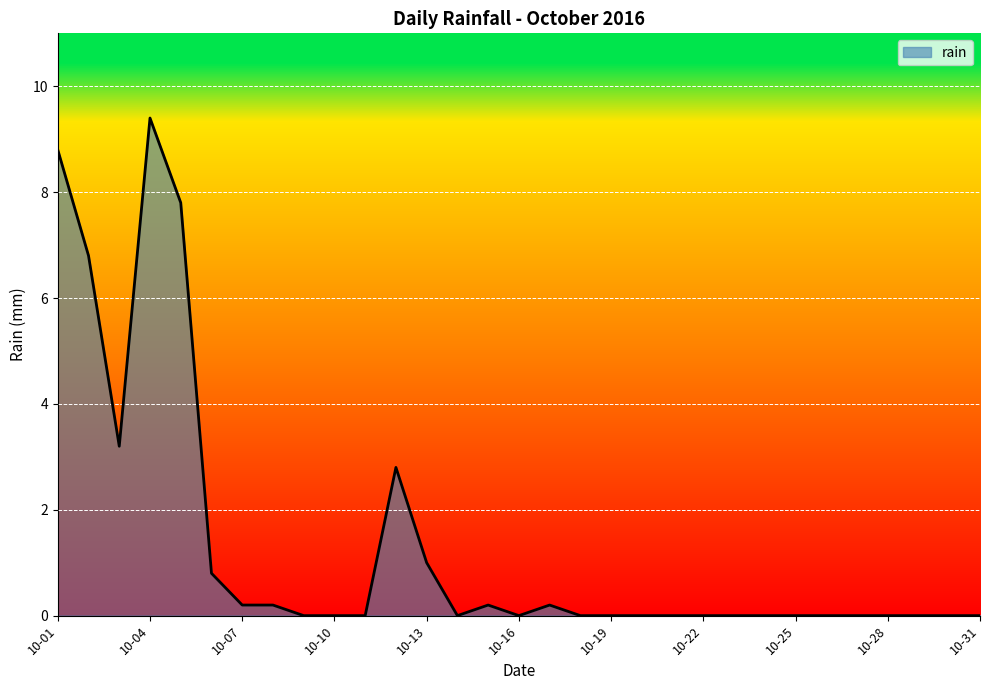

What is the greatest value displayed?

9.4